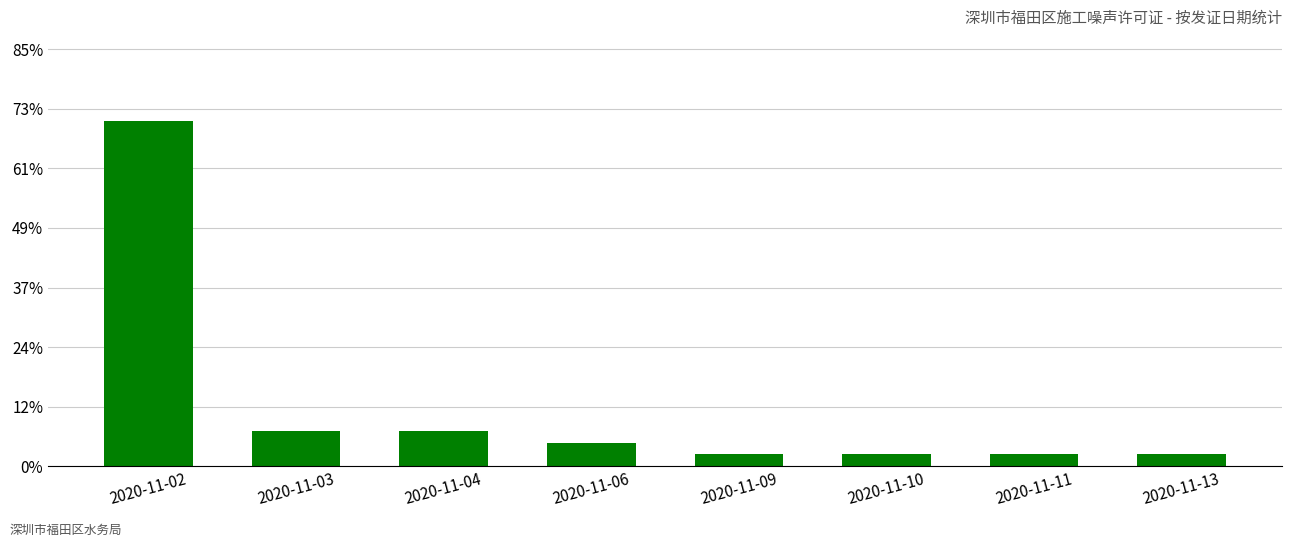

At which label is the value closest to 15?

2020-11-03